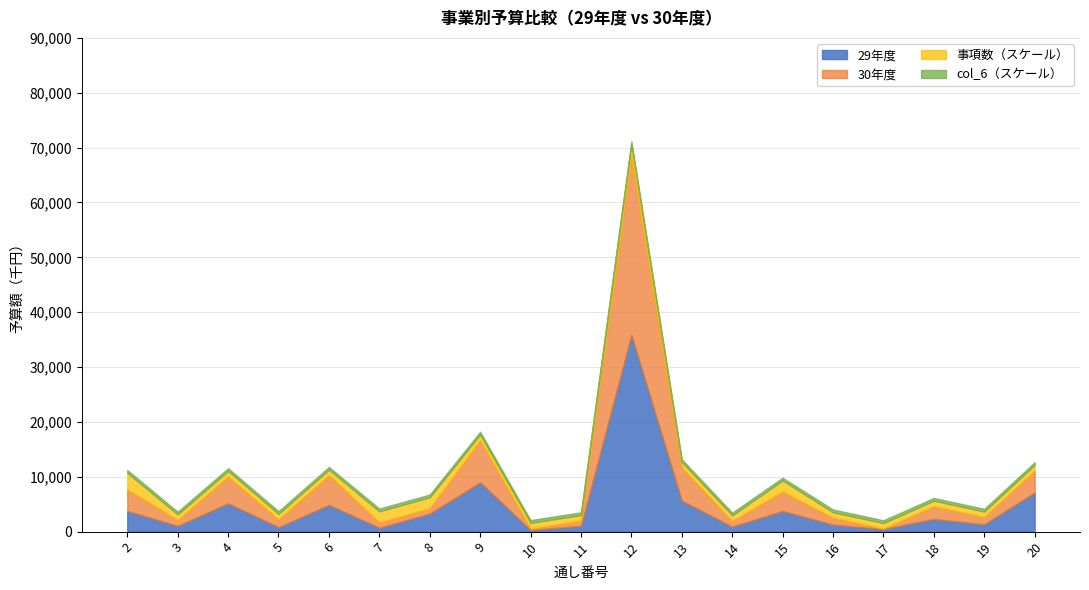

What is the highest value of the 事項数 series?

3